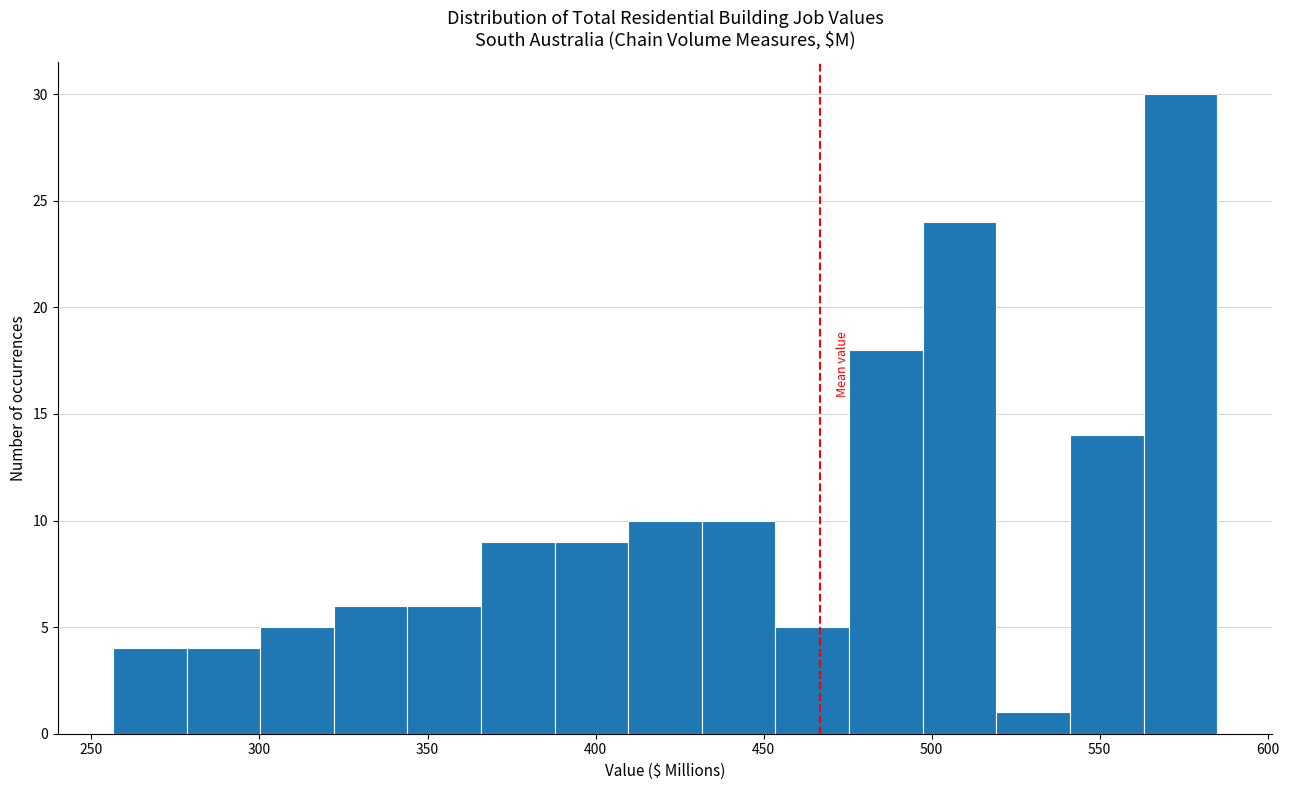

Reading left to right, list every bar in this chart as the range it spans on the x-axis followed by its height. Neither the bar edges nor the heights are printed on the chart, so give them approximately, as read against the axes.

255 to 280: 4
280 to 300: 4
300 to 320: 5
320 to 345: 6
345 to 365: 6
365 to 390: 9
390 to 410: 9
410 to 430: 10
430 to 455: 10
455 to 475: 5
475 to 495: 18
495 to 520: 24
520 to 540: 1
540 to 565: 14
565 to 585: 30